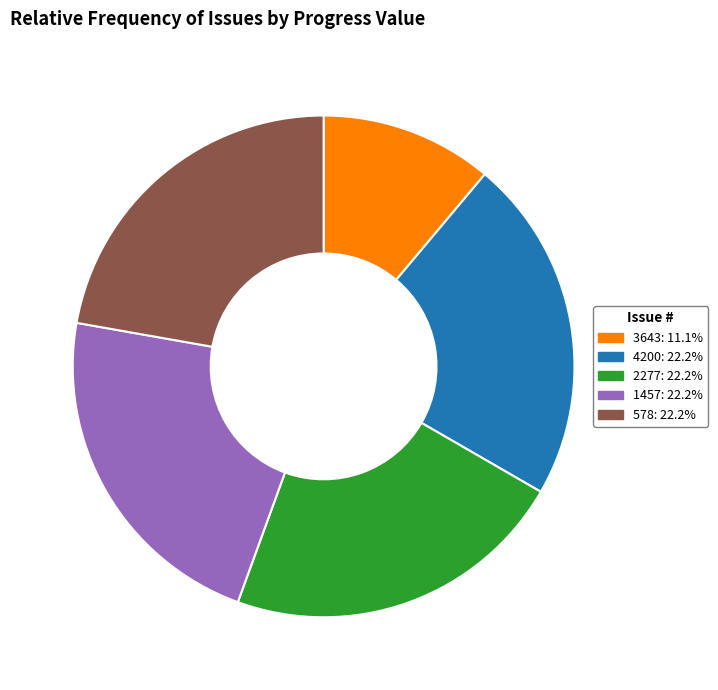

Does any single category account for the majority?

No